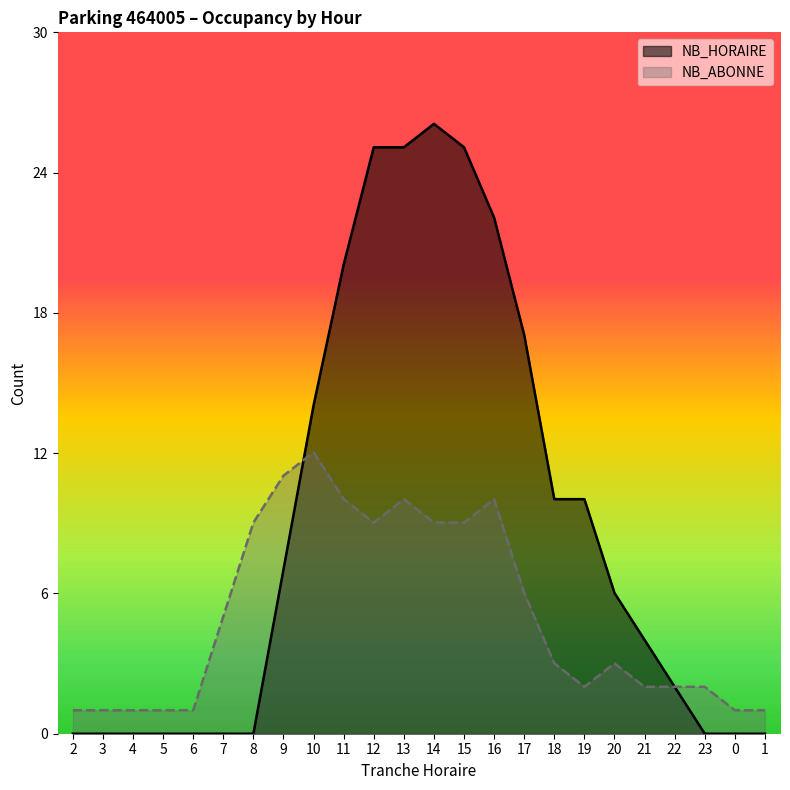

At which label does NB_ABONNE first exceed 3?

7